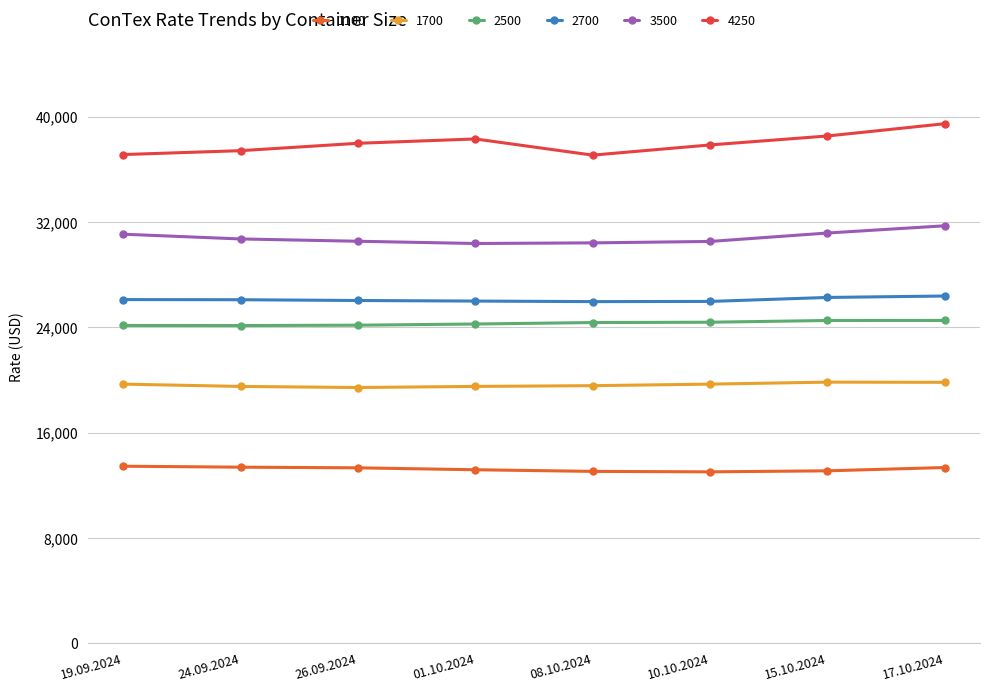

What is the difference between the 1700 values at 08.10.2024 and 24.09.2024?

58